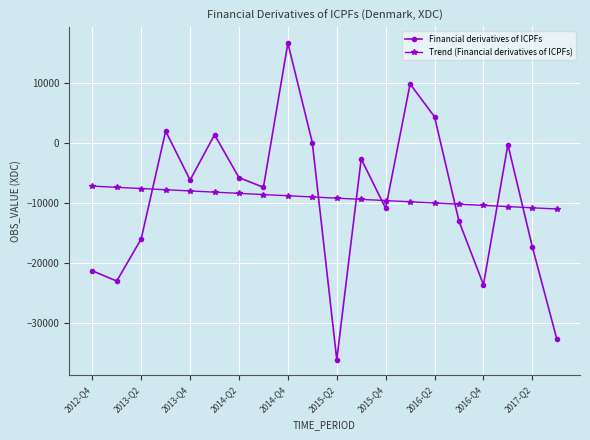

Does the chart display data point markers on the line(s)?

Yes